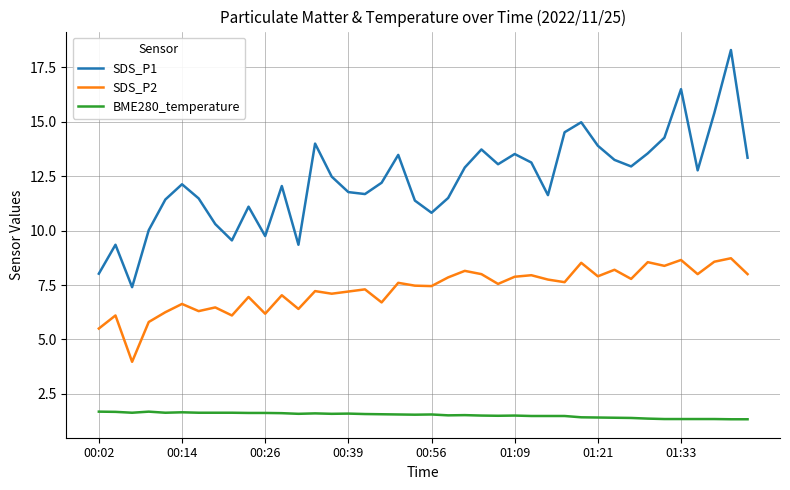

Count the number of categories in the chart.

40